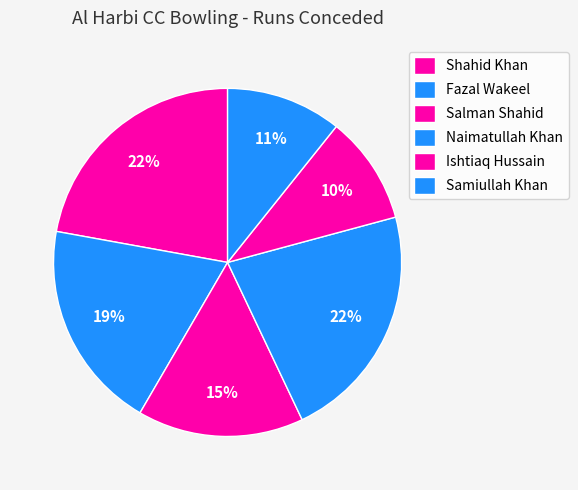

How many segments does this pie chart have?

6